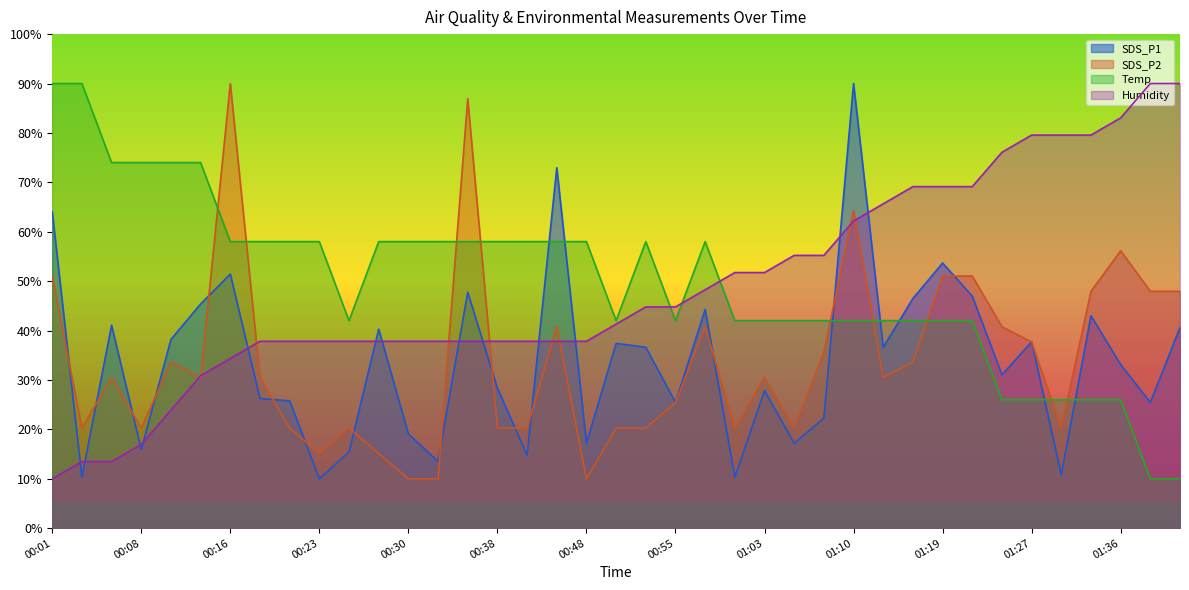

Which has a higher value, 00:23 or 00:58?

00:58